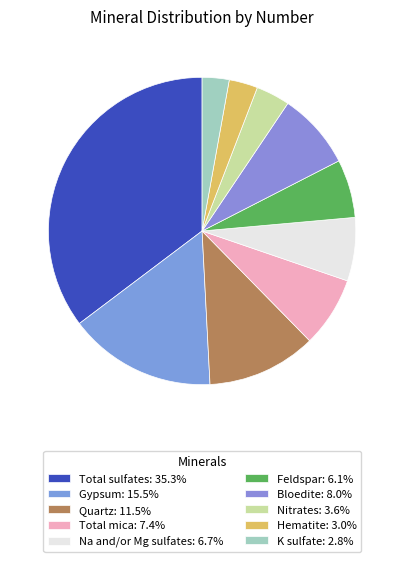

Count the number of slices in the pie.

10